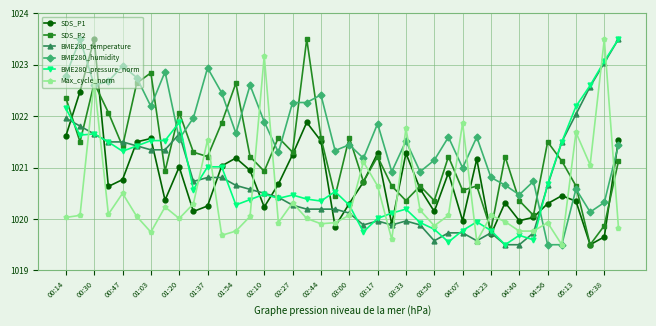

Does the chart display data point markers on the line(s)?

Yes